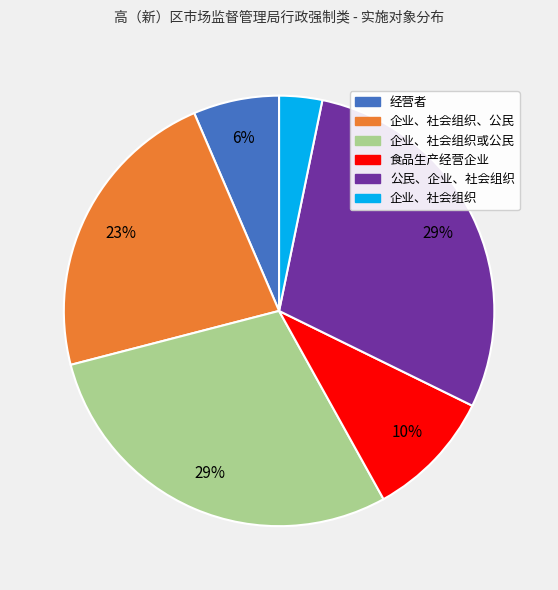

Does any single category account for the majority?

No